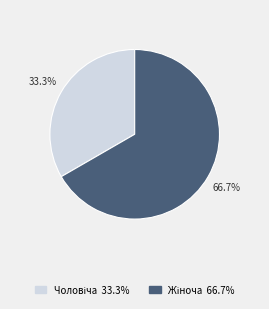

Is there any slice that represents more than half of the pie?

Yes